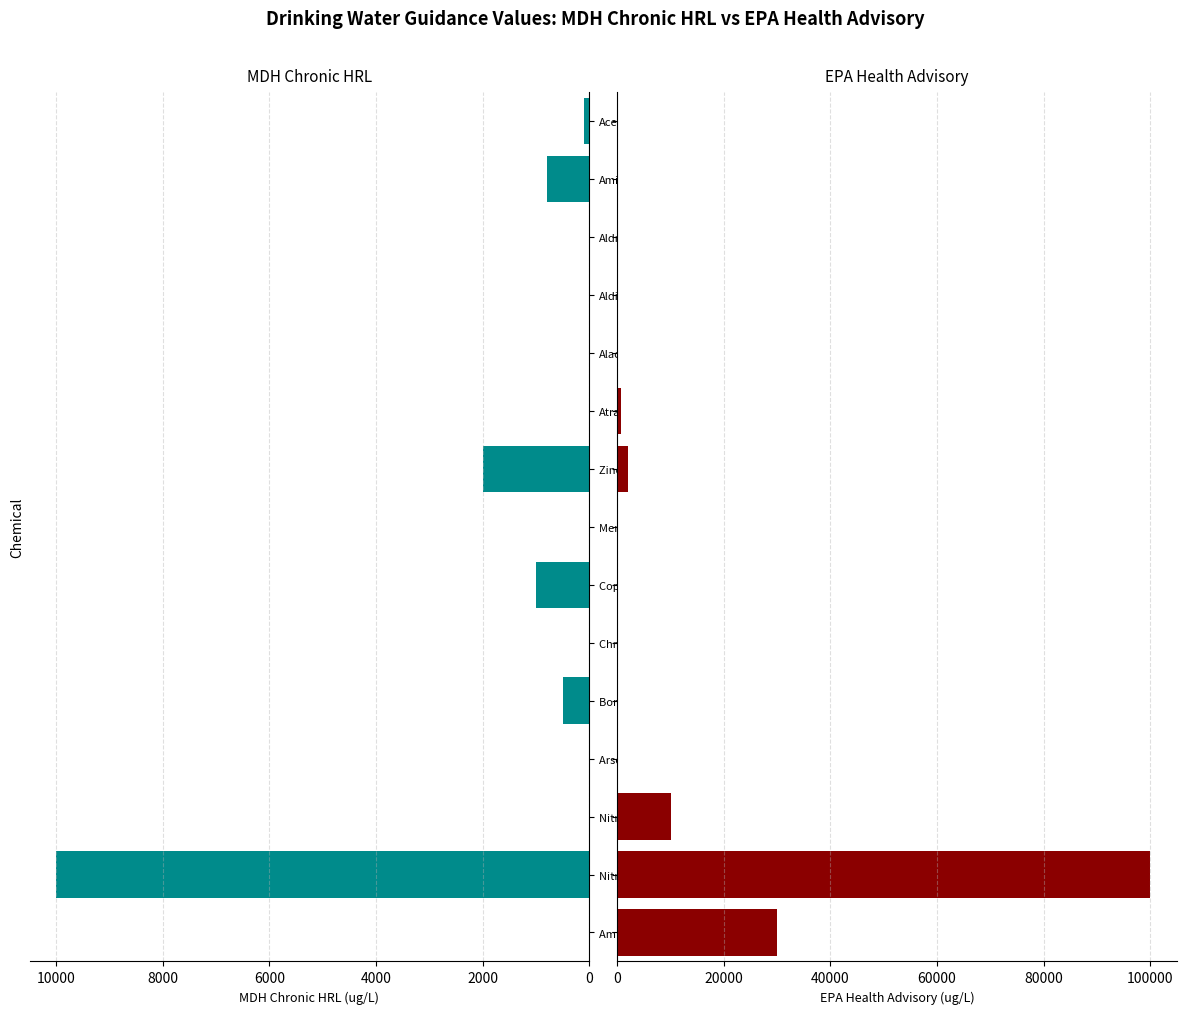

Is it true that EPA Health Advisory (ug/L) equals 9 at Aldicarb?

False